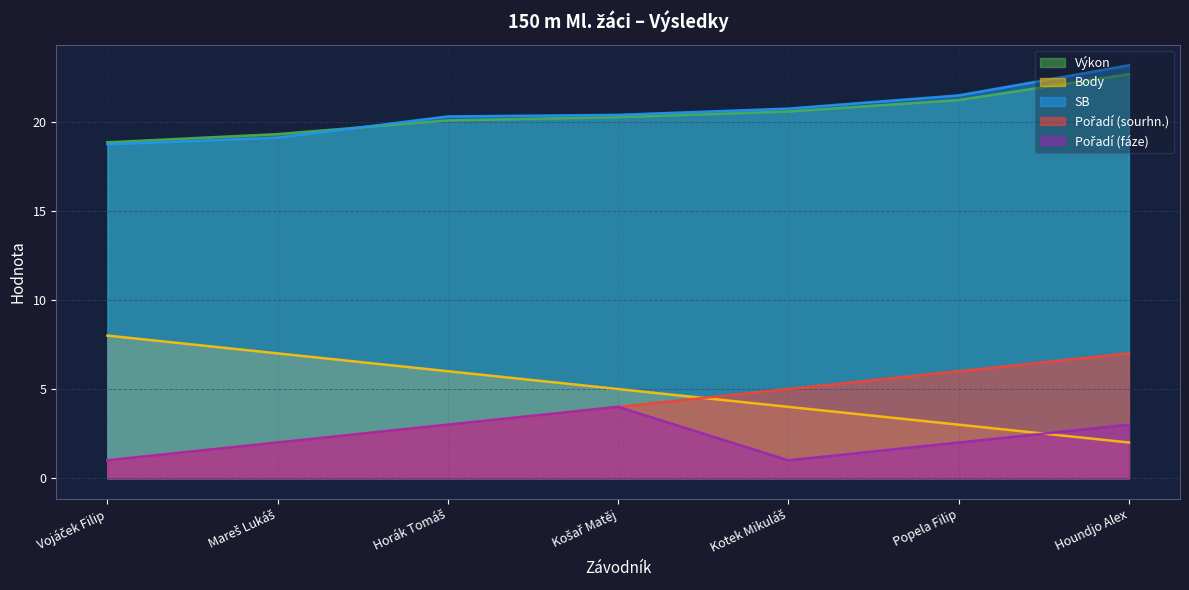

How many data points does each series have?

7